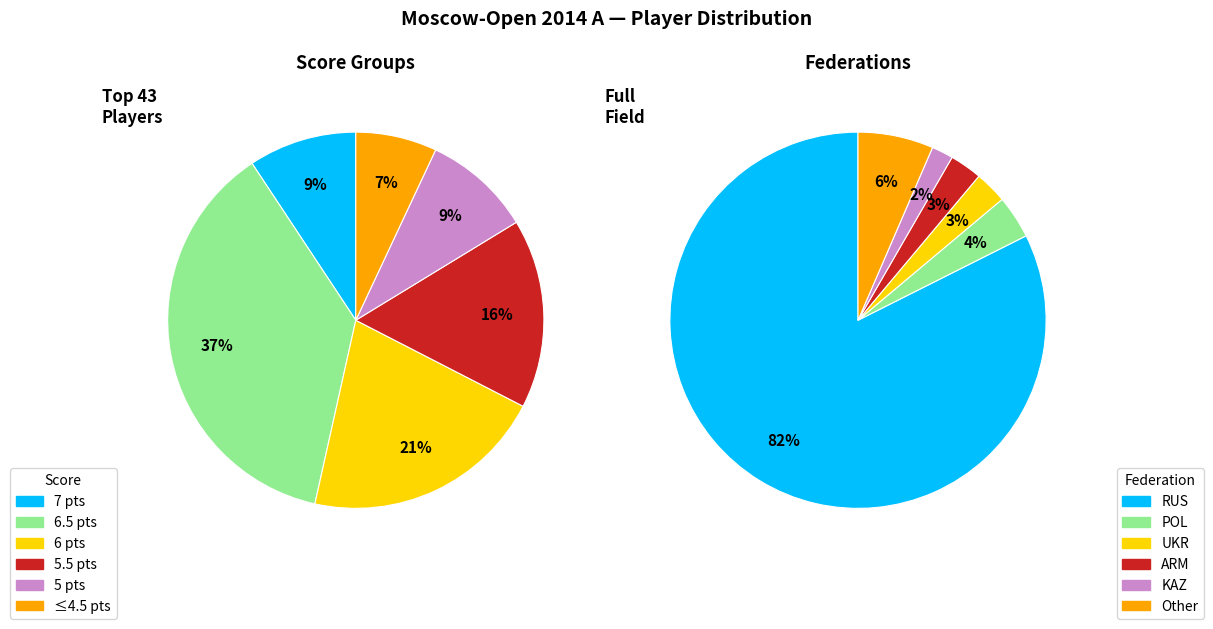

What percentage do Other and UKR together represent?

9.3%